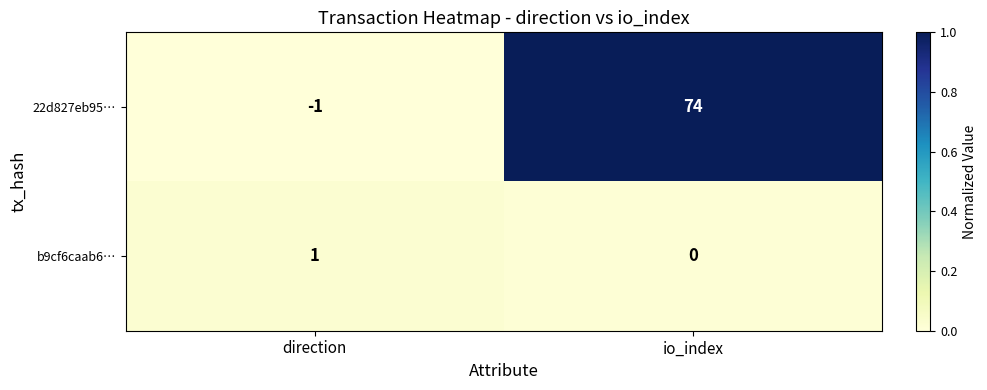

List the series in order of their peak value, lowest first.

b9cf6caab6…, 22d827eb95…